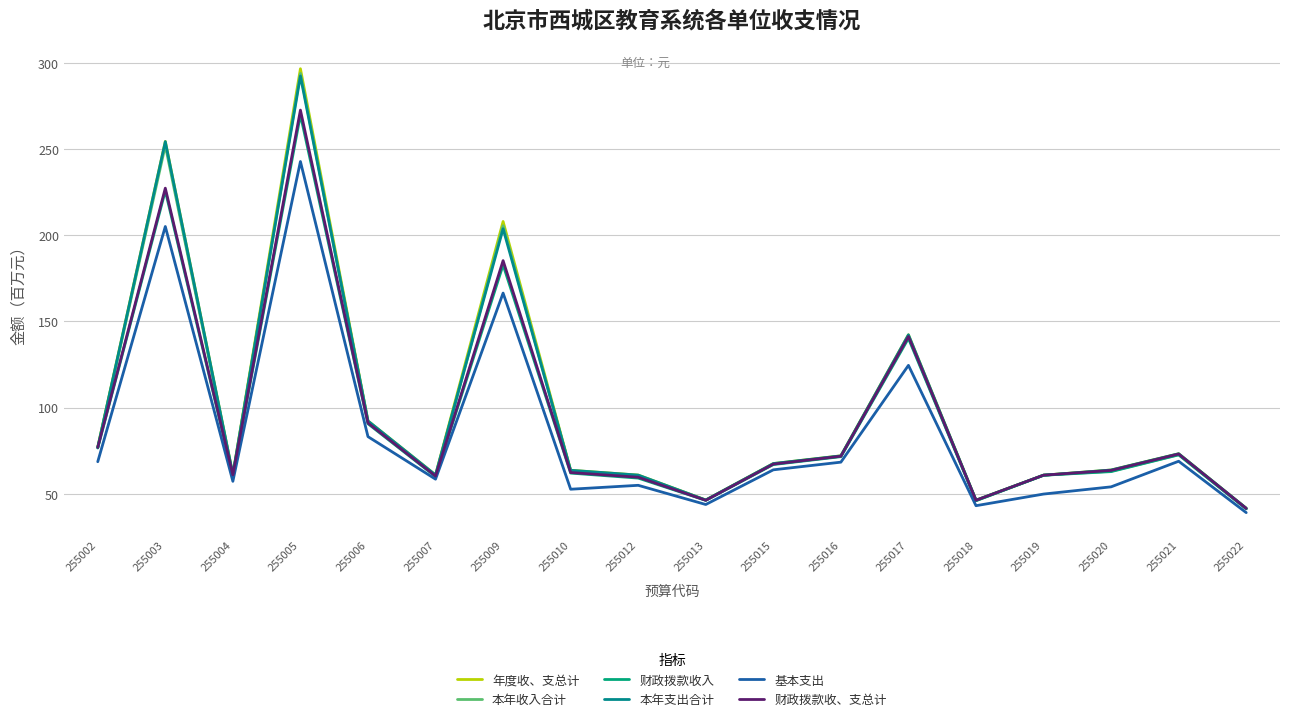

Which category has the highest value across all series?

255005